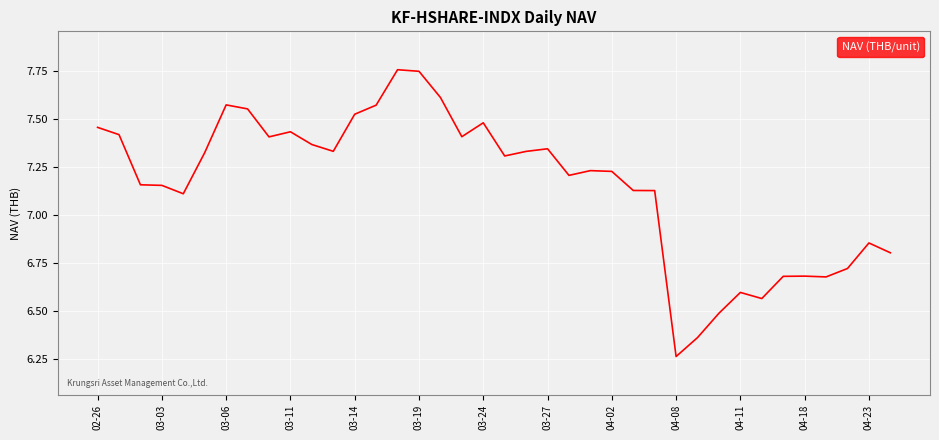

What is the difference between the maximum and minimum values?

1.5